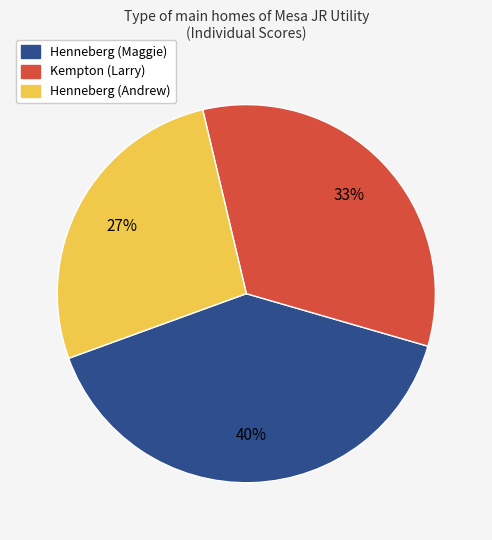

Combined, do Henneberg (Maggie) and Henneberg (Andrew) account for over 50%?

Yes